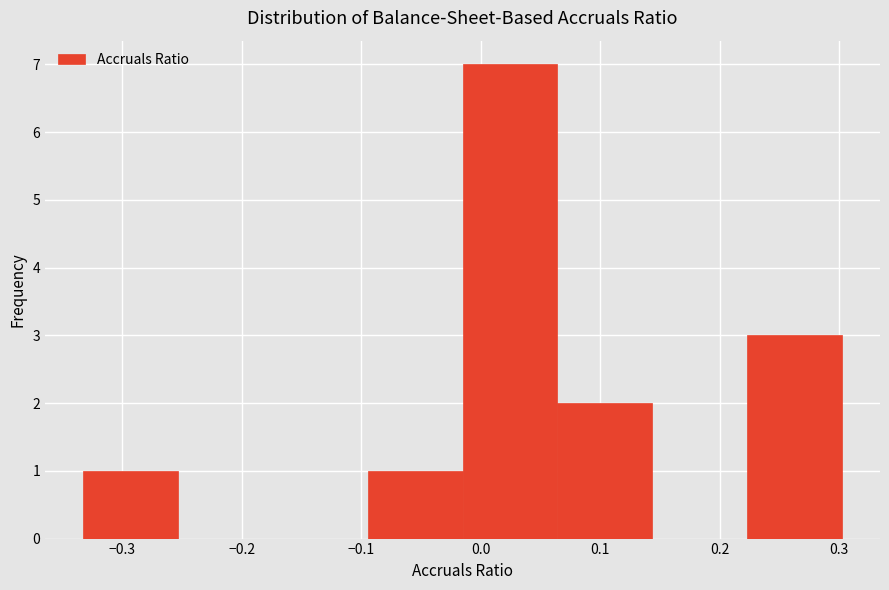

What is the height of the bar covering -0.33 to -0.25 on the x-axis? Neither the bar edges nor the heights are printed on the chart, so give them approximately, as read against the axes.

1